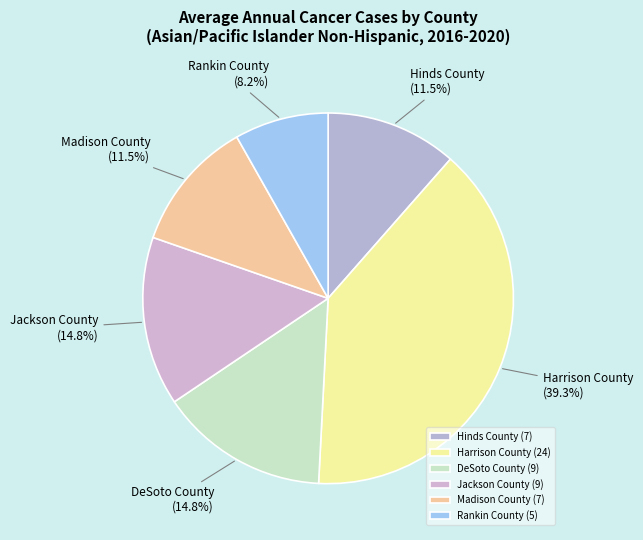

To the nearest percent, what is the difference between the largest and smallest slice percentages?

31%